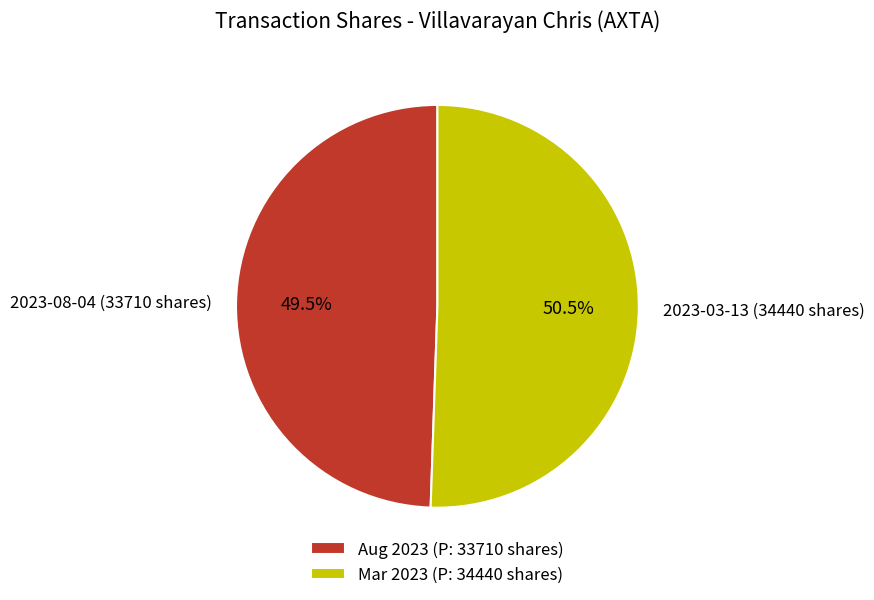

Is there a majority slice in this chart?

Yes